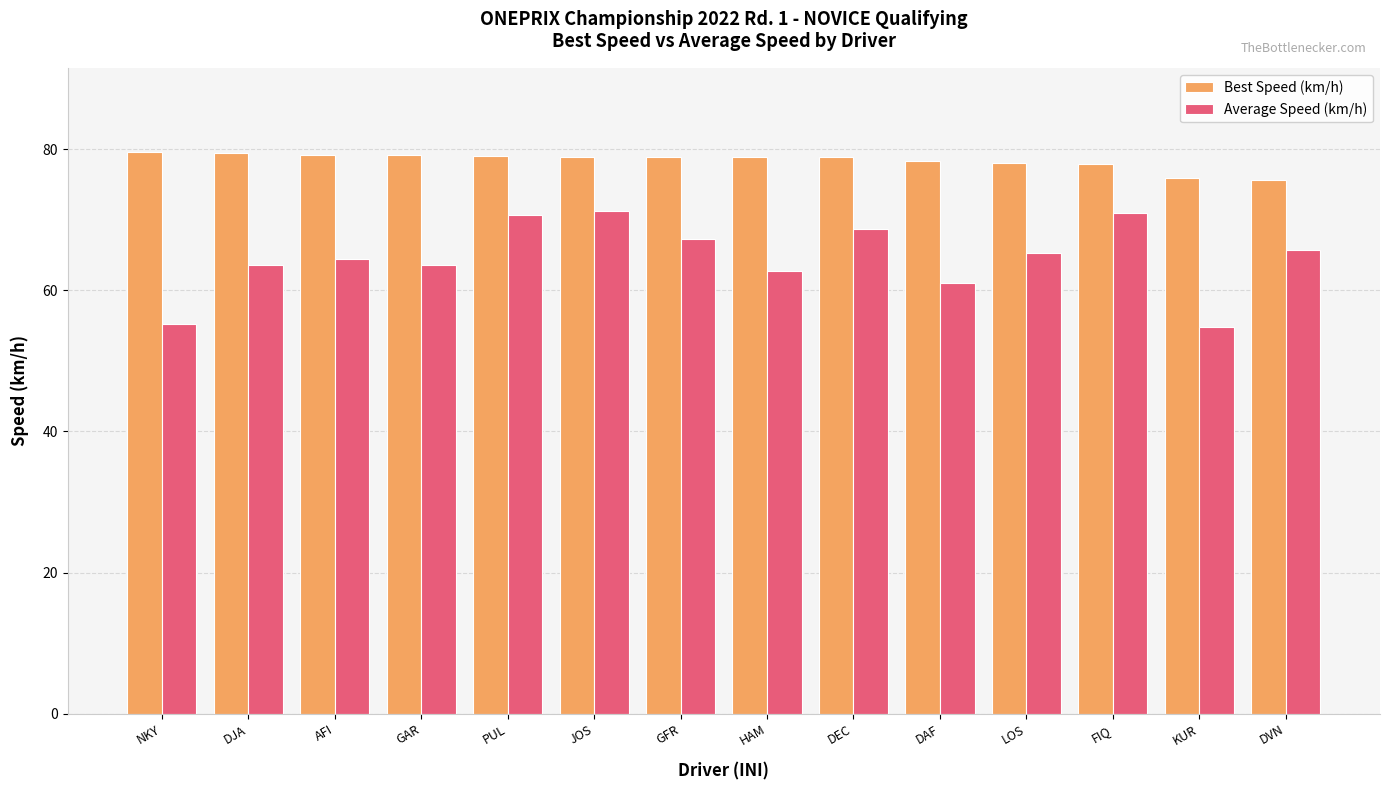

What is the approximate value of Average Speed (km/h) at AFI?

64.4